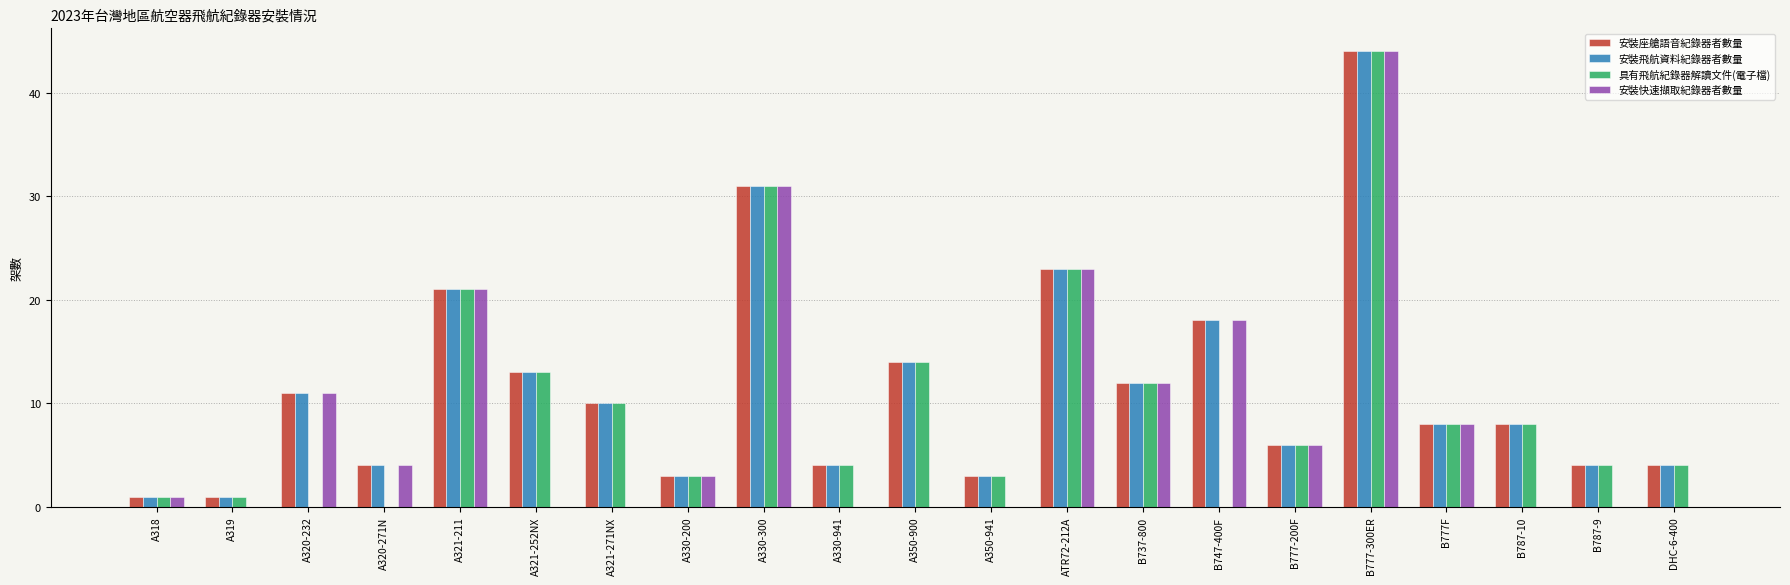

Which series changed the most between A321-252NX and B777F?

安裝快速擷取紀錄器者數量